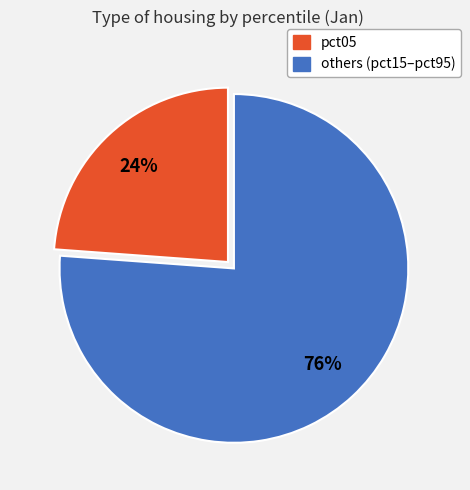

How many segments does this pie chart have?

2